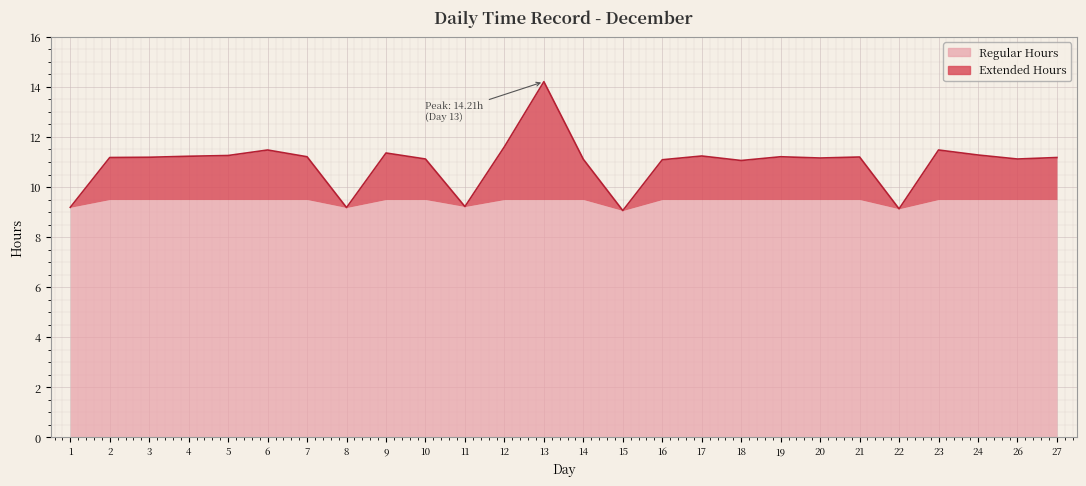

Rank the categories by value from highest to lowest.

13, 12, 6, 23, 9, 24, 5, 17, 4, 7, 19, 21, 3, 2, 27, 20, 10, 26, 14, 16, 18, 11, 1, 8, 22, 15